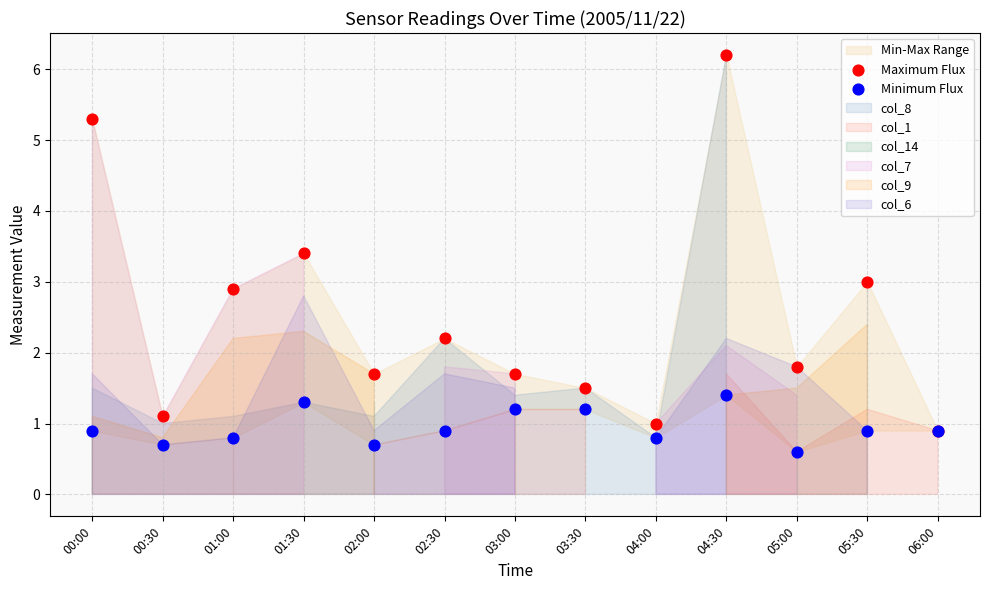

Which series reaches the minimum Y coordinate?

Minimum Flux